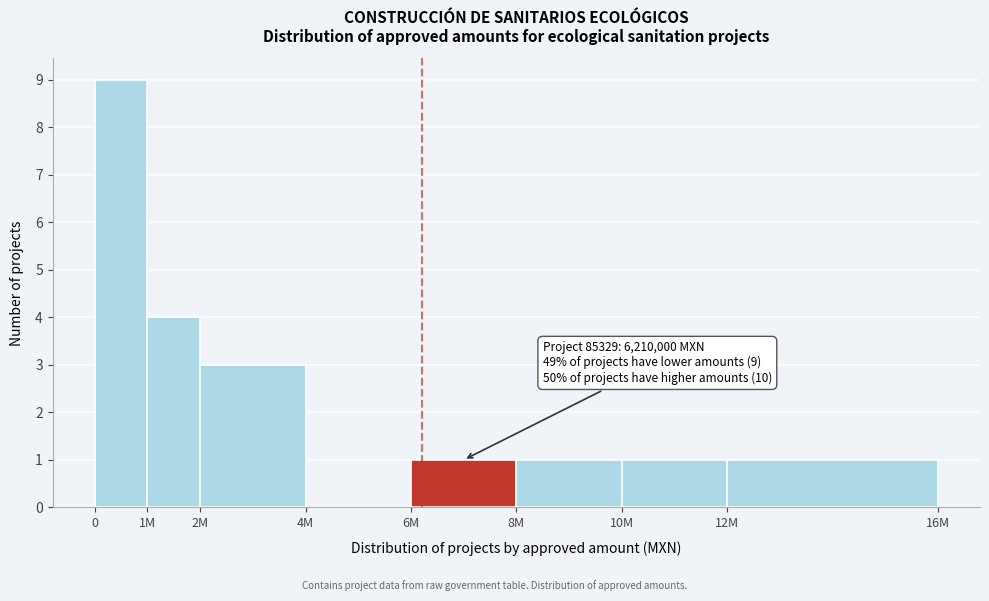

Reading left to right, list all the values displayed in this chart.

0=9	1M=4	2M=3	4M=0	6M=1	8M=1	10M=1	12M=1